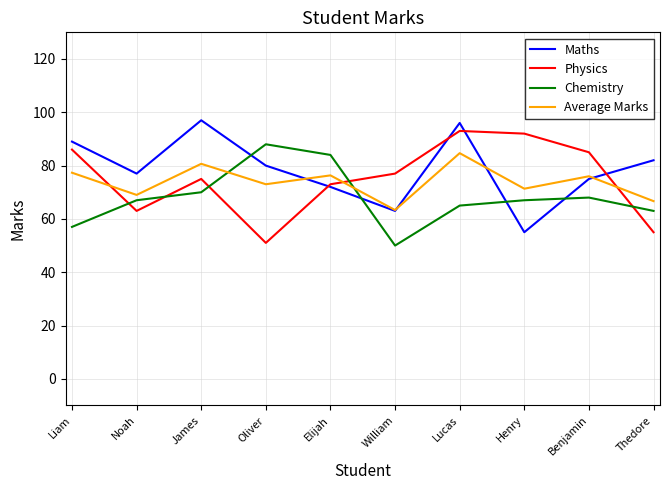

Count the number of categories in the chart.

10